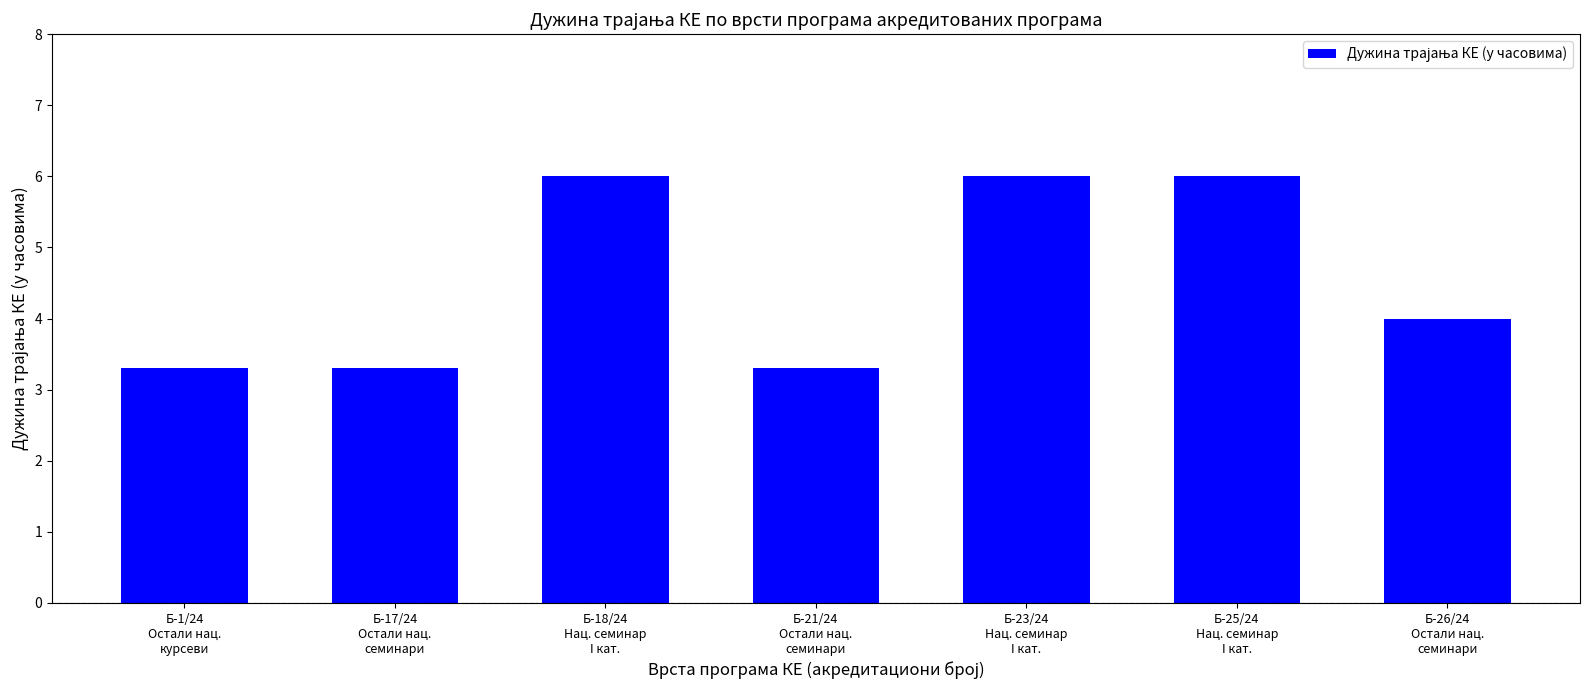

Is it true that the value at Б-17/24
Остали нац.
семинари is 1.2?

False